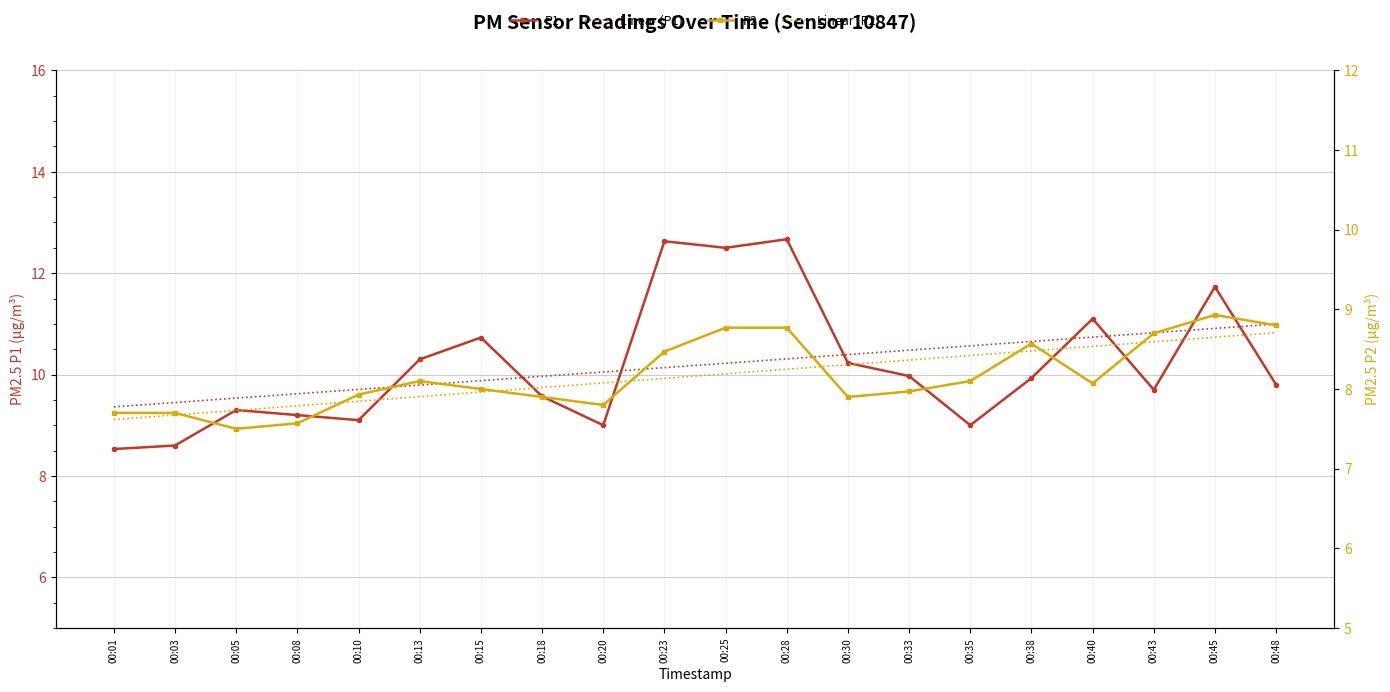

Which series has the largest range (max minus min)?

P1